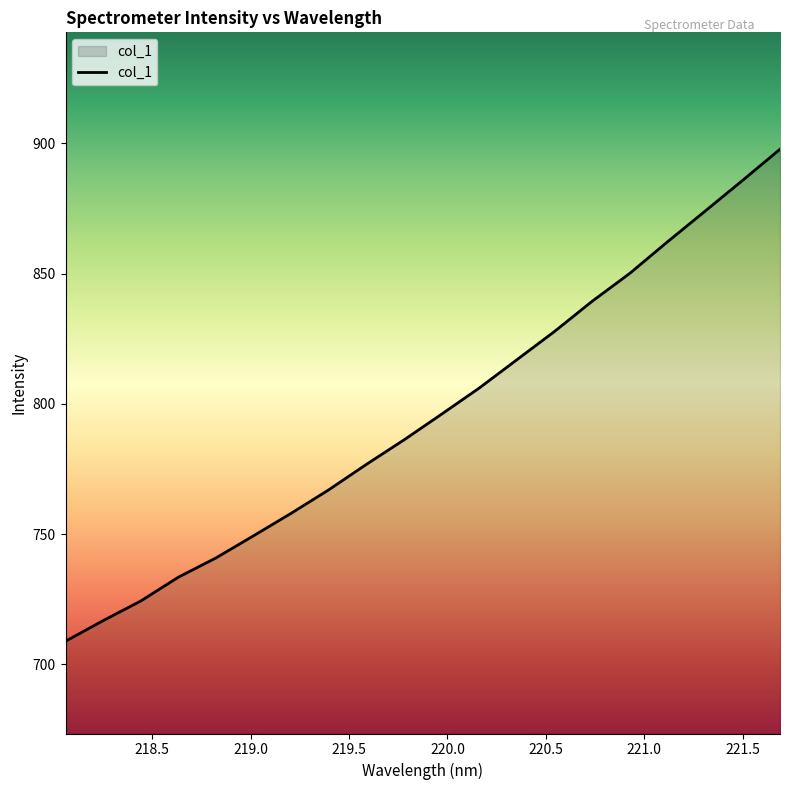

What is the minimum value shown in the chart?

708.8